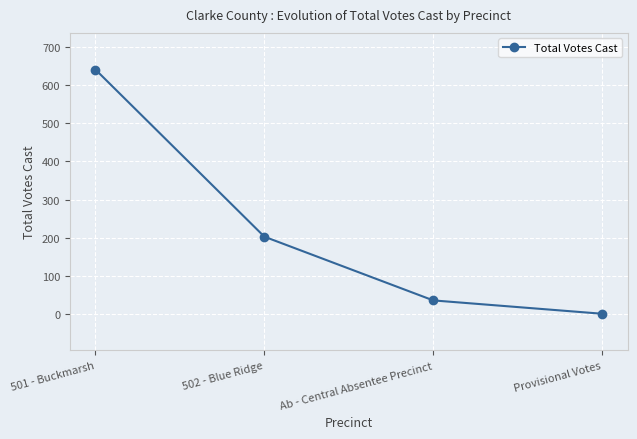

What is the change in value from 502 - Blue Ridge to Ab - Central Absentee Precinct?

-167